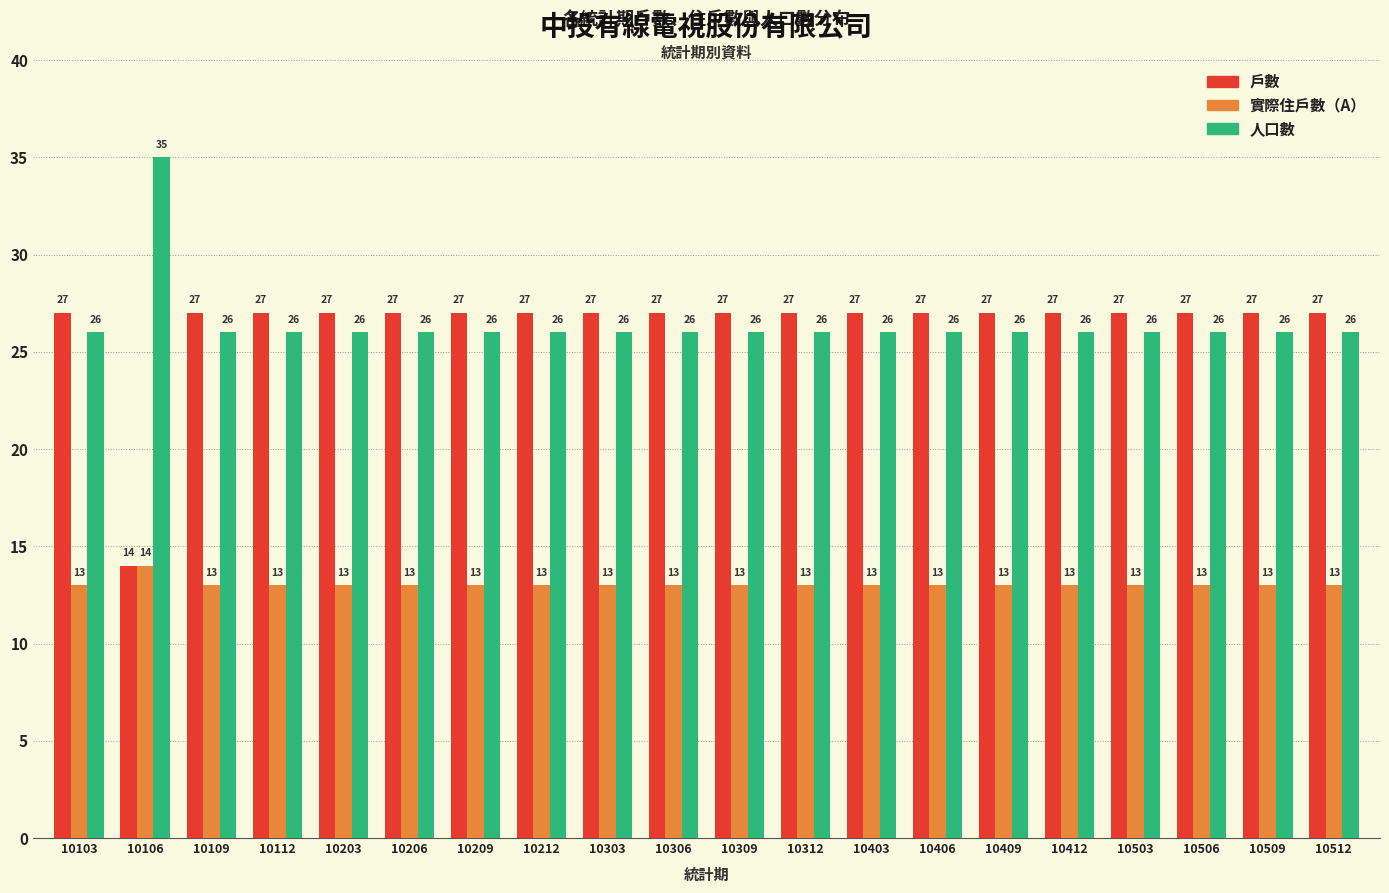

What is the total value across all series at 10306?

66